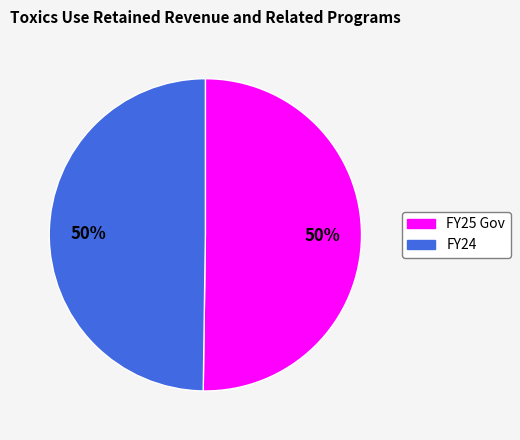

Is the sum of FY25 Gov and FY24 greater than half?

Yes